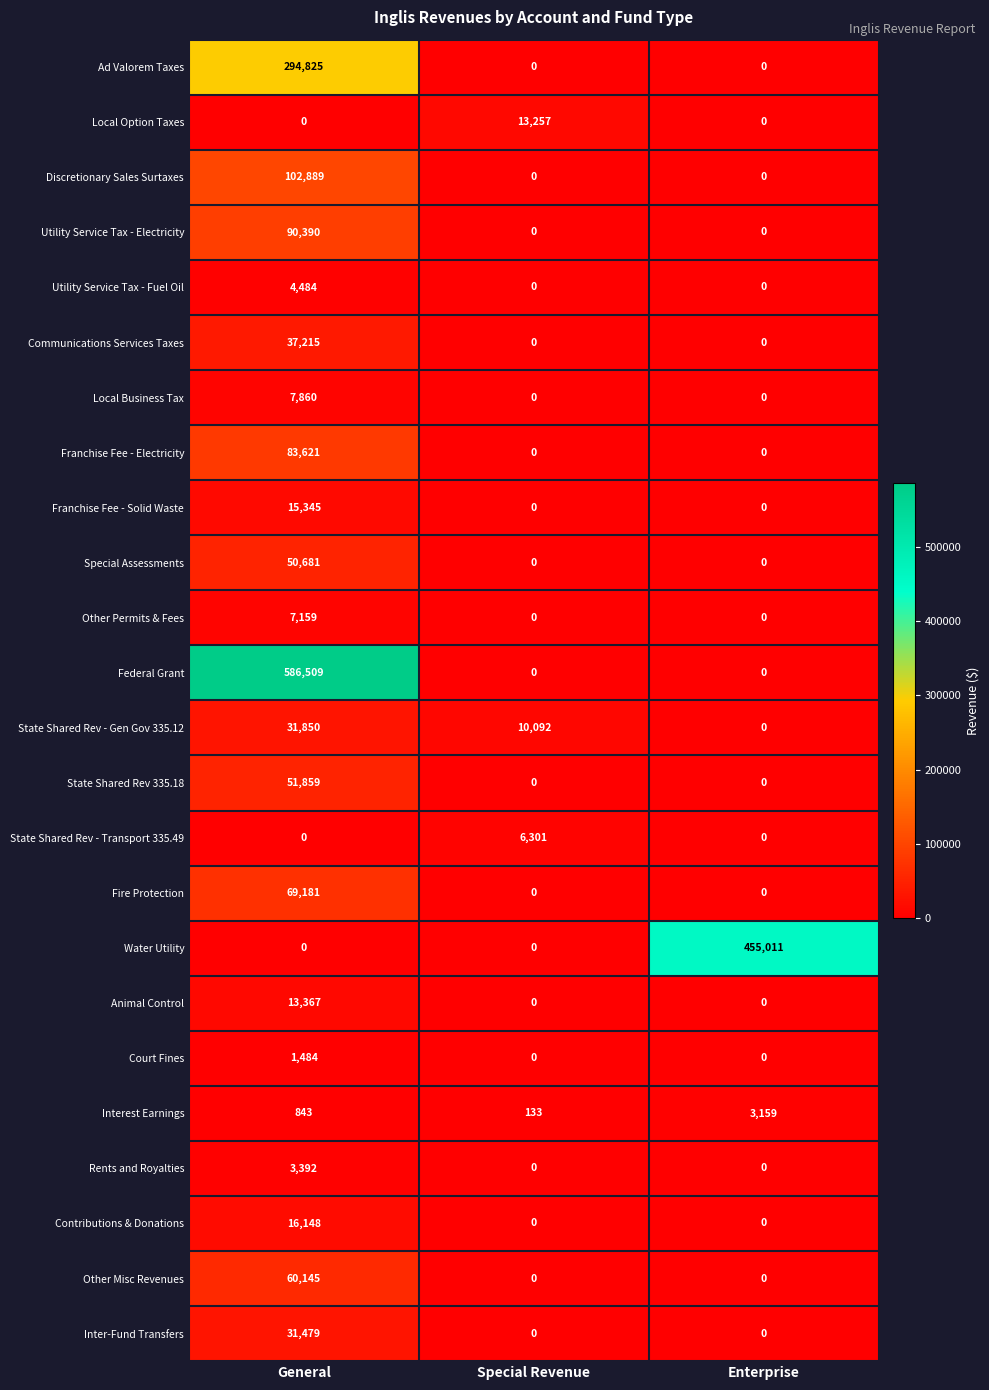

What is the average value of the Rents and Royalties series?

1131